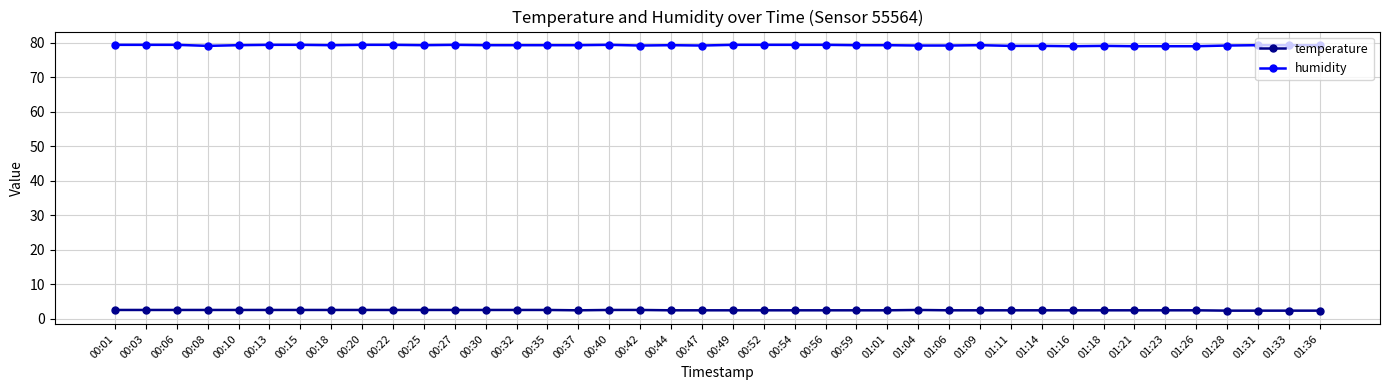

True or false: temperature and humidity intersect in this chart.

False